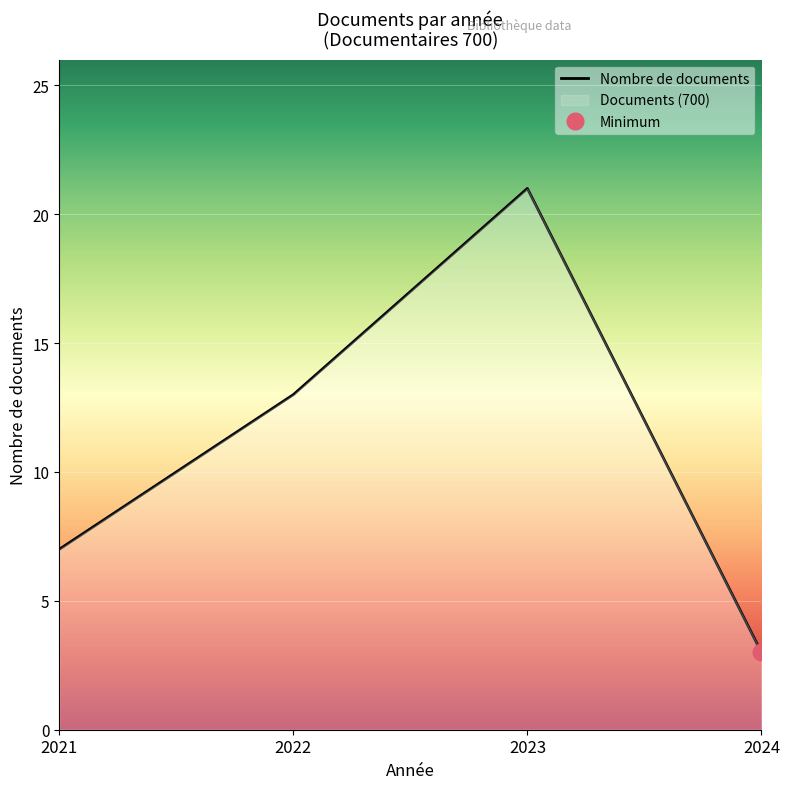

The value at 2022 is 13. True or false?

True